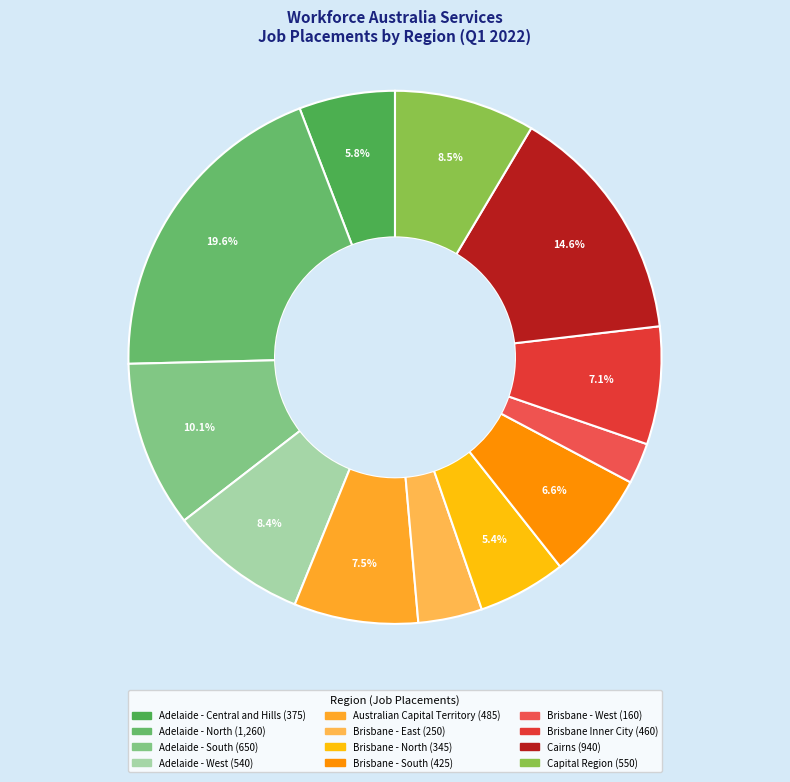

Count the number of slices in the pie.

12